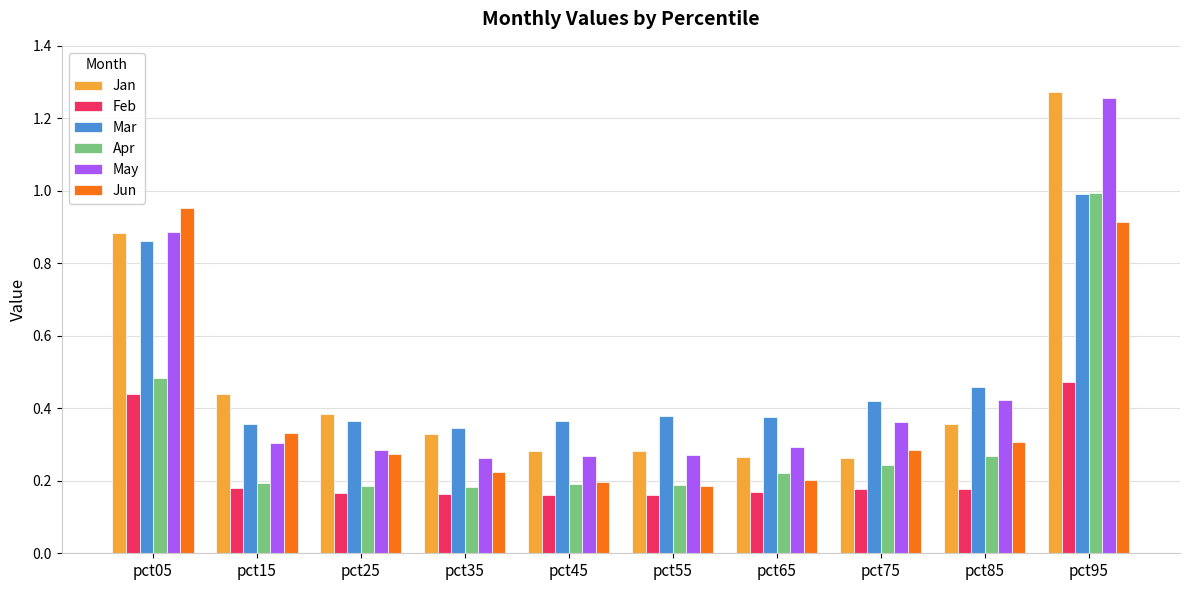

The Jun series shows 0.3 at pct25. True or false?

True